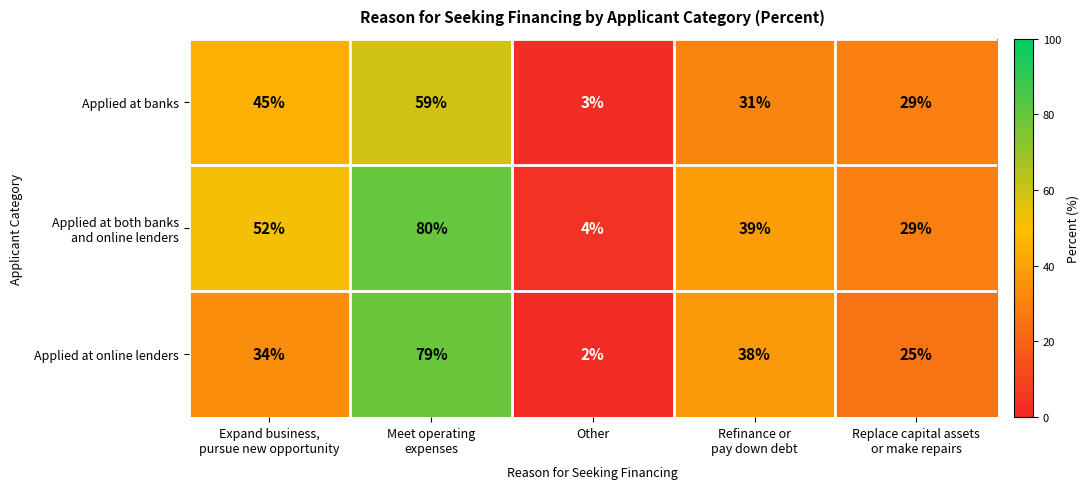

What is the sum of all Applied at online lenders values?

178